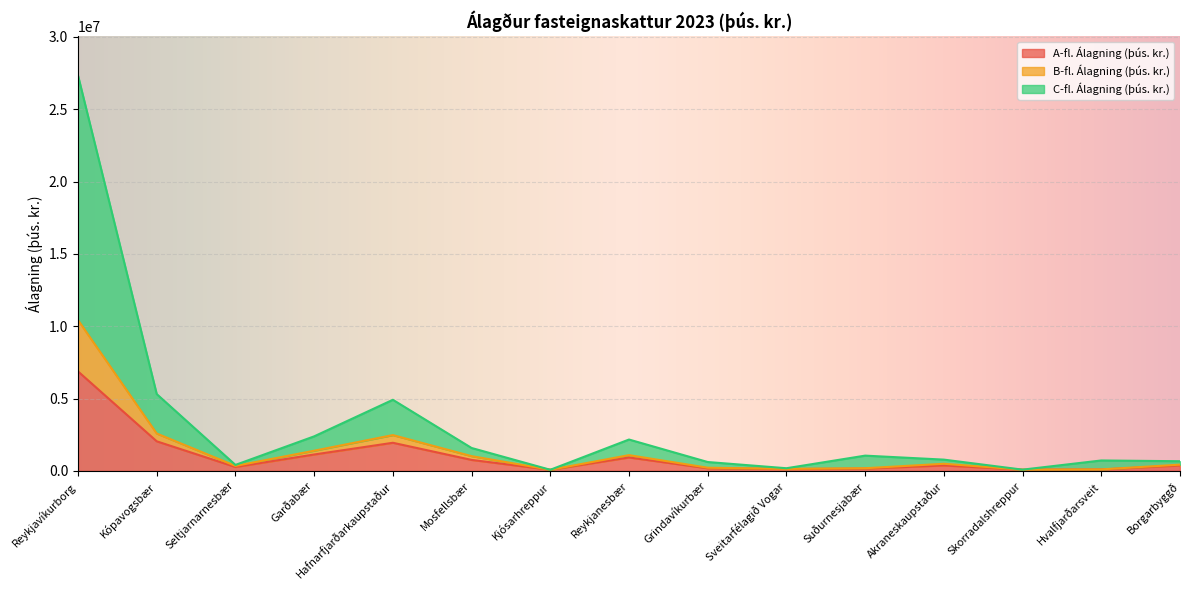

True or false: A-fl. Álagning (þús. kr.) and C-fl. Álagning (þús. kr.) intersect in this chart.

False